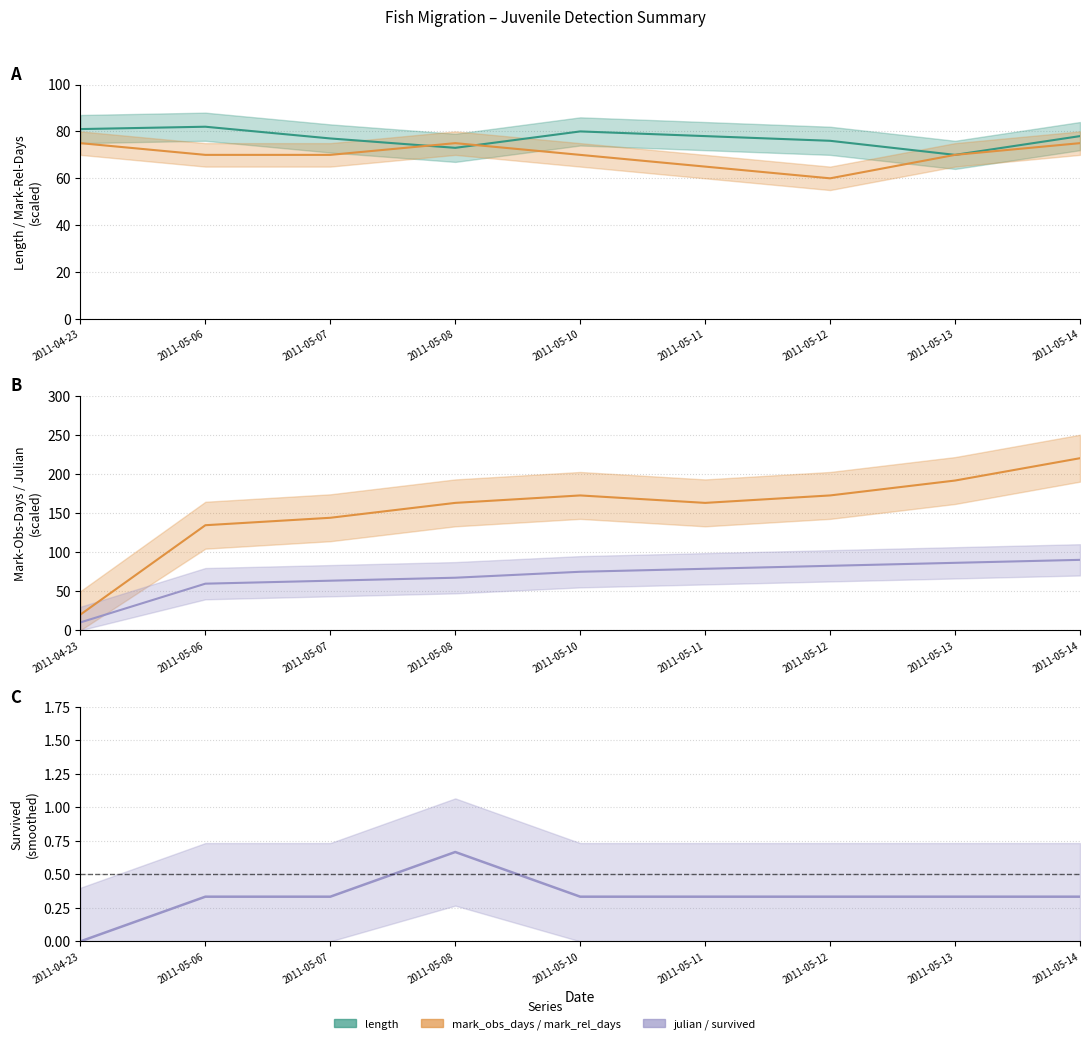

Reading left to right, transcribe all the data shown in this chart.

length: 2011-04-23=81.0	2011-05-06=82.0	2011-05-07=77.0	2011-05-08=73.0	2011-05-10=80.0	2011-05-11=78.0	2011-05-12=76.0	2011-05-13=70.0	2011-05-14=78.0
mark_rel_days: 2011-04-23=75.0	2011-05-06=70.0	2011-05-07=70.0	2011-05-08=75.0	2011-05-10=70.0	2011-05-11=65.0	2011-05-12=60.0	2011-05-13=70.0	2011-05-14=75.0
mark_obs_days: 2011-04-23=20.0	2011-05-06=134.3	2011-05-07=143.8	2011-05-08=162.9	2011-05-10=172.4	2011-05-11=162.9	2011-05-12=172.4	2011-05-13=191.4	2011-05-14=220.0
julian: 2011-04-23=10.0	2011-05-06=59.5	2011-05-07=63.3	2011-05-08=67.1	2011-05-10=74.8	2011-05-11=78.6	2011-05-12=82.4	2011-05-13=86.2	2011-05-14=90.0
survived: 2011-04-23=0.0	2011-05-06=0.3	2011-05-07=0.3	2011-05-08=0.7	2011-05-10=0.3	2011-05-11=0.3	2011-05-12=0.3	2011-05-13=0.3	2011-05-14=0.3